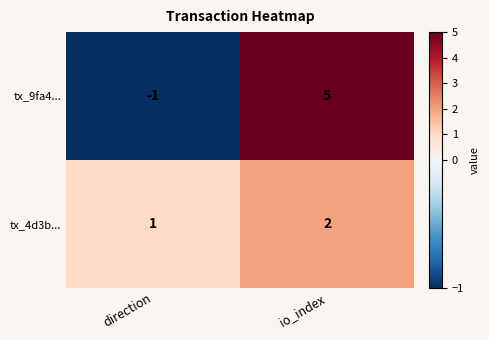

Is it true that tx_9fa4... equals 0 at direction?

False